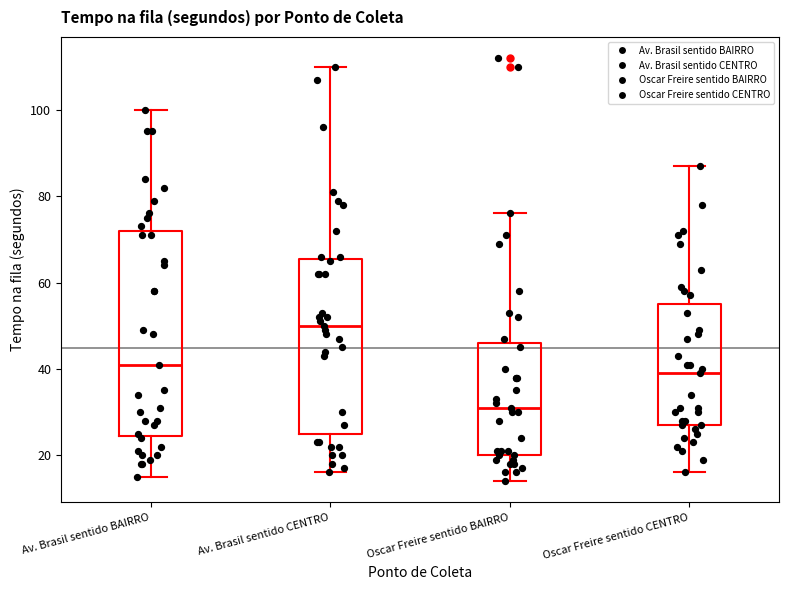

Reading left to right, read every box against the y-axis: the position of its median line, the range the box covers, and the ends of its whiskers. The values are not printed on the chart, so give them approximately, as read against the axis.

Av. Brasil sentido BAIRRO: median 42, box 24 to 72, whiskers 16 to 100
Av. Brasil sentido CENTRO: median 50, box 26 to 66, whiskers 16 to 110
Oscar Freire sentido BAIRRO: median 32, box 20 to 46, whiskers 14 to 76
Oscar Freire sentido CENTRO: median 40, box 28 to 56, whiskers 16 to 88